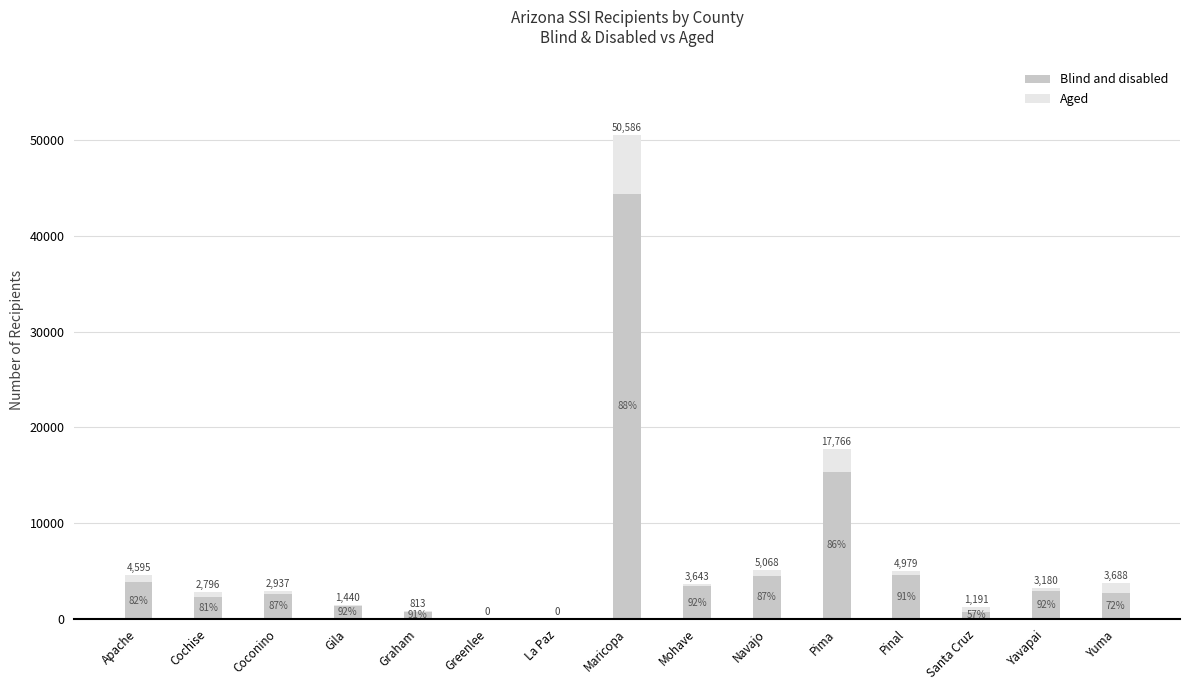

Which series changed the most between Graham and Navajo?

Blind and disabled